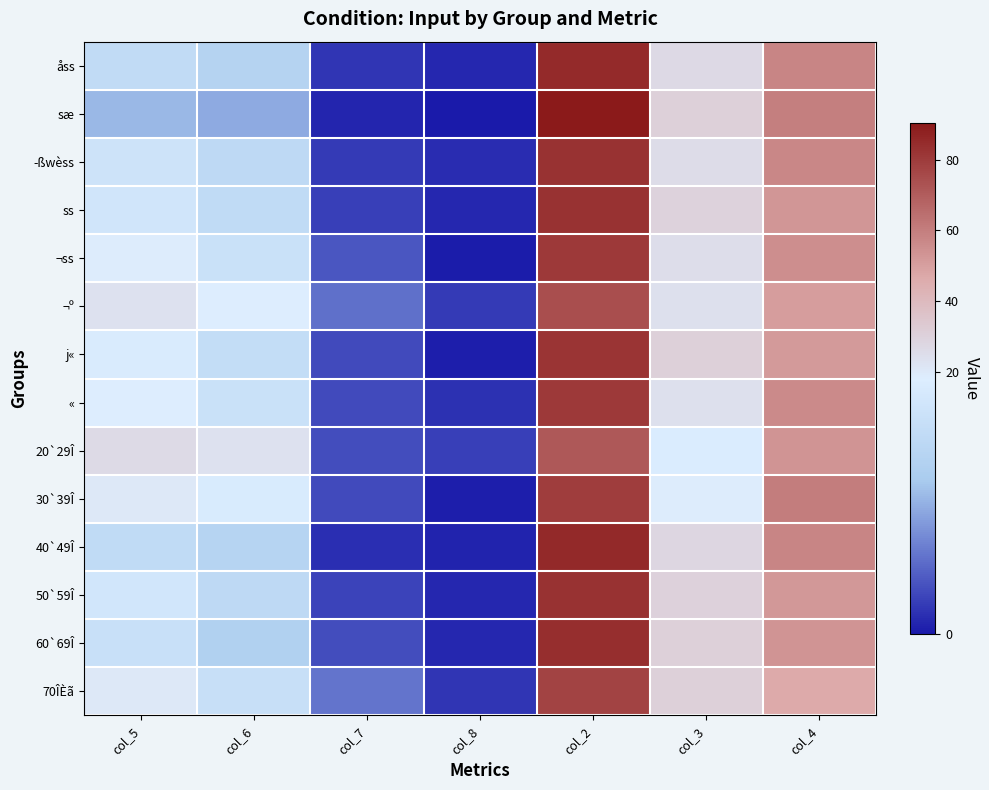

Reading left to right, extract all data points from this chart.

åss: col_5=14.2	col_6=12.5	col_7=1.8	col_8=0.9	col_2=84.9	col_3=27.1	col_4=57.8
sæ: col_5=9.7	col_6=8.9	col_7=0.8	col_8=0.0	col_2=90.3	col_3=30.6	col_4=59.7
­ßwèss: col_5=15.9	col_6=13.8	col_7=2.1	col_8=1.2	col_2=82.9	col_3=25.8	col_4=57.1
ss: col_5=16.4	col_6=14.1	col_7=2.3	col_8=0.9	col_2=82.7	col_3=29.7	col_4=53.0
¬ss: col_5=19.1	col_6=15.4	col_7=3.7	col_8=0.2	col_2=80.6	col_3=25.3	col_4=55.3
¬º: col_5=23.7	col_6=18.4	col_7=5.3	col_8=2.0	col_2=74.3	col_3=23.9	col_4=50.4
j«: col_5=17.6	col_6=14.5	col_7=3.1	col_8=0.4	col_2=82.0	col_3=30.6	col_4=51.4
«: col_5=18.4	col_6=15.3	col_7=3.1	col_8=1.5	col_2=80.2	col_3=24.2	col_4=56.0
20`29Î: col_5=26.5	col_6=23.3	col_7=3.2	col_8=2.3	col_2=71.2	col_3=17.8	col_4=53.4
30`39Î: col_5=20.5	col_6=17.4	col_7=3.1	col_8=0.3	col_2=79.2	col_3=18.9	col_4=60.2
40`49Î: col_5=14.0	col_6=12.6	col_7=1.4	col_8=0.6	col_2=85.4	col_3=27.7	col_4=57.7
50`59Î: col_5=16.5	col_6=13.8	col_7=2.6	col_8=0.9	col_2=82.6	col_3=30.5	col_4=52.1
60`69Î: col_5=15.2	col_6=12.0	col_7=3.2	col_8=0.9	col_2=83.9	col_3=30.7	col_4=53.2
70ÎÈã: col_5=20.7	col_6=15.1	col_7=5.6	col_8=1.8	col_2=77.5	col_3=30.9	col_4=46.7